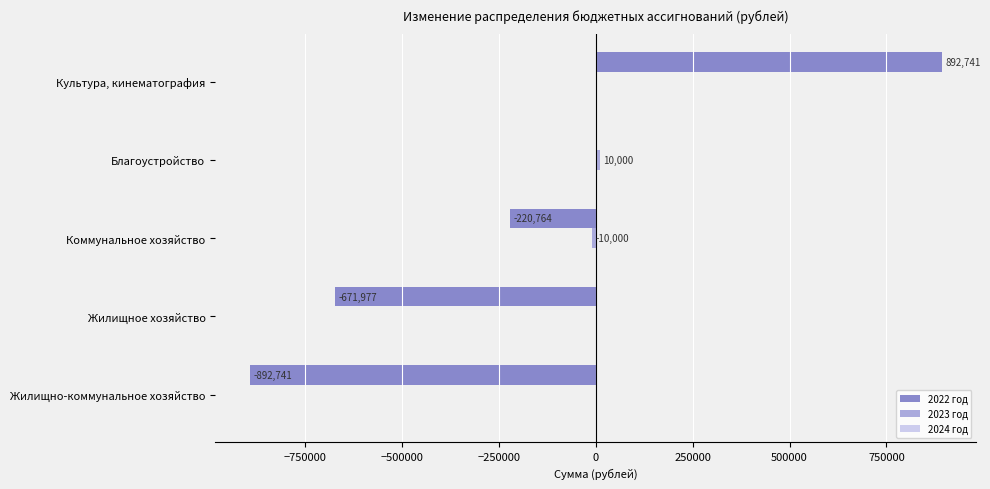

What is the sum of all 2022 год values?

-892741.0